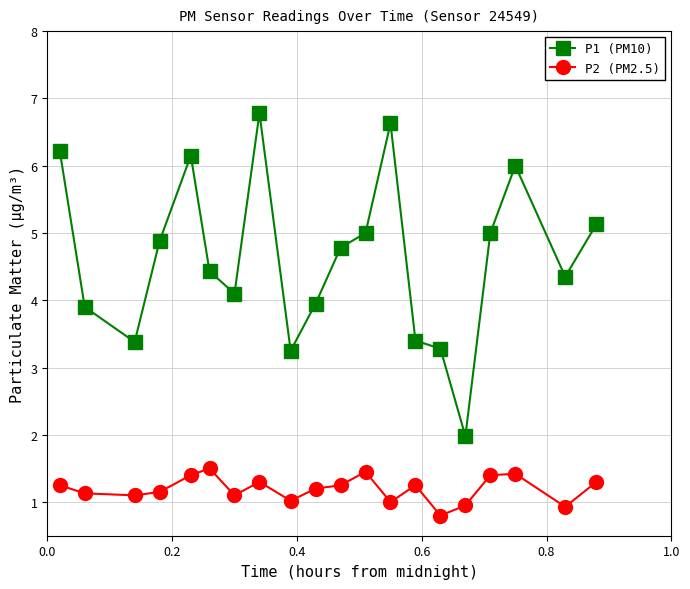

True or false: P2 (PM2.5) has more than 1 points higher than both neighbors.

True